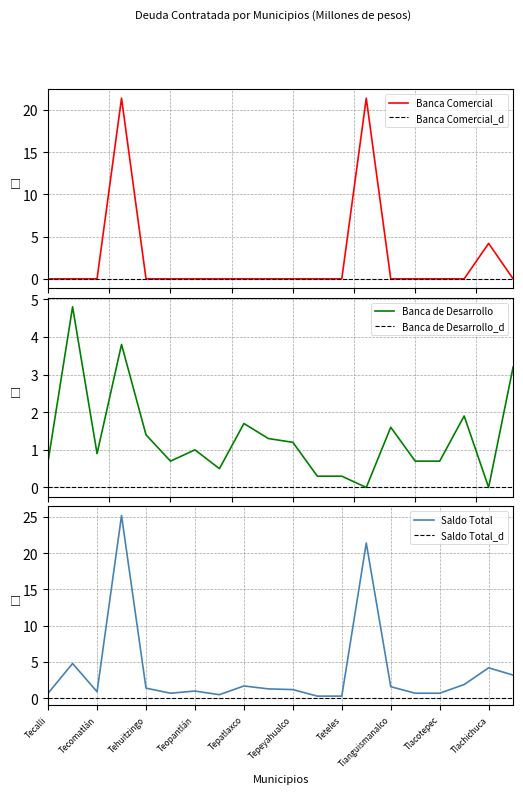

Rank the series by their average value, from lowest to highest.

Banca de Desarrollo, Banca Comercial, Saldo Total